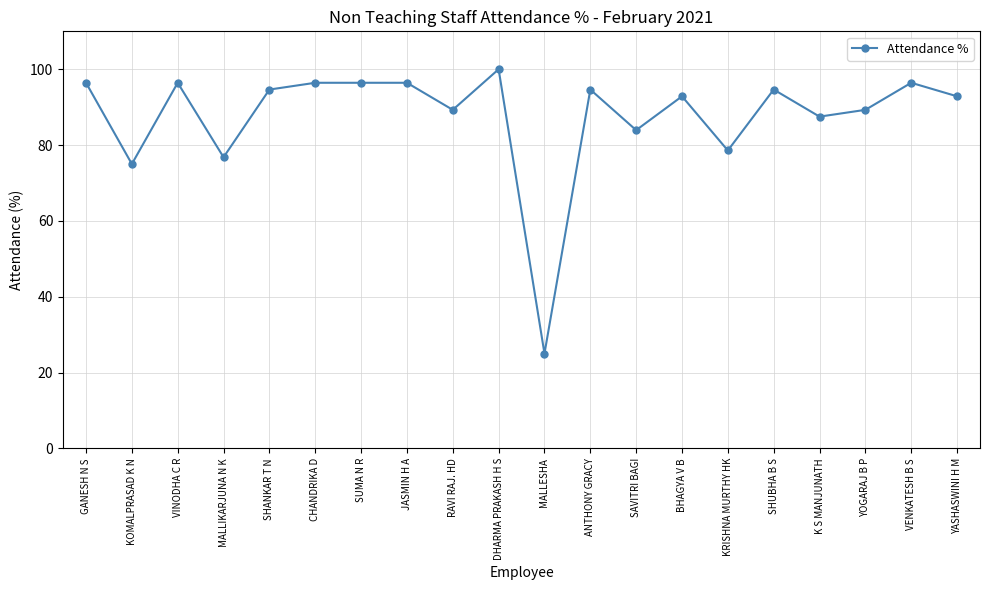

True or false: the data shows 25.0 at MALLESHA.

True